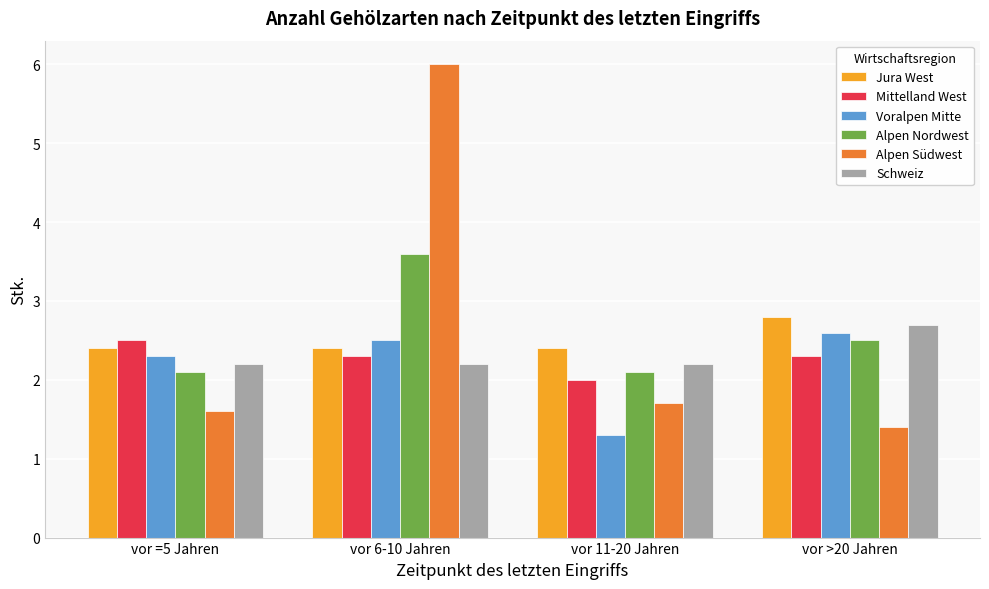

Does the chart contain stacked bars?

No